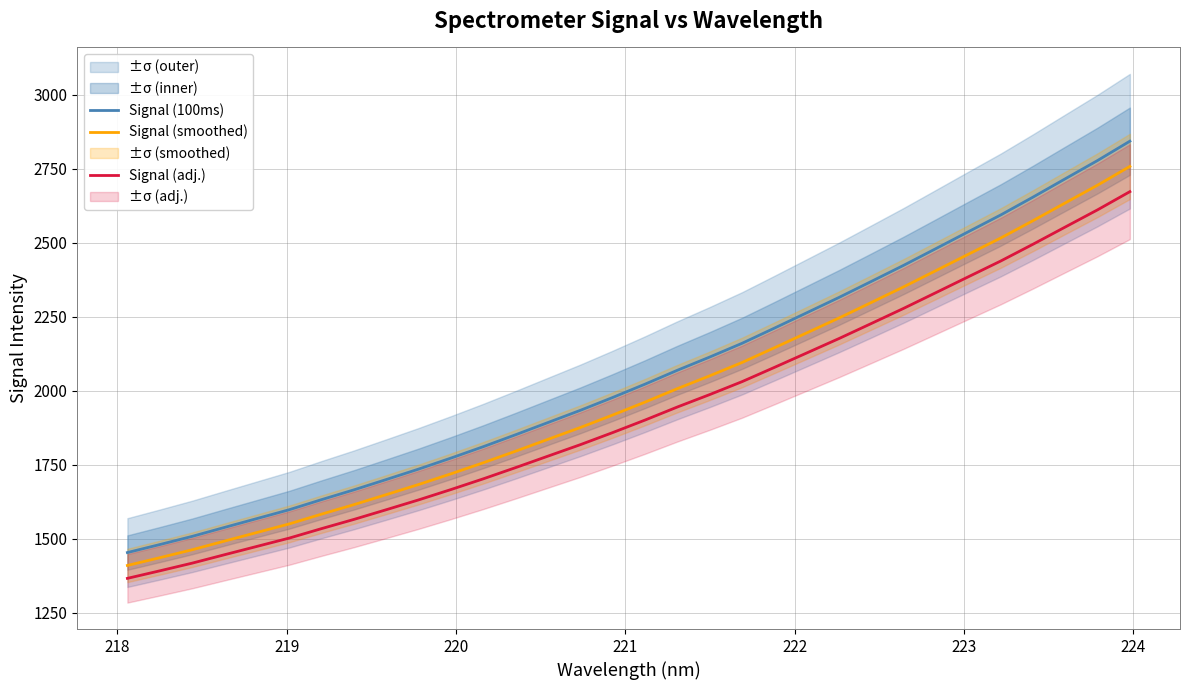

True or false: Signal (adj.) and Signal (100ms) cross at least once.

False